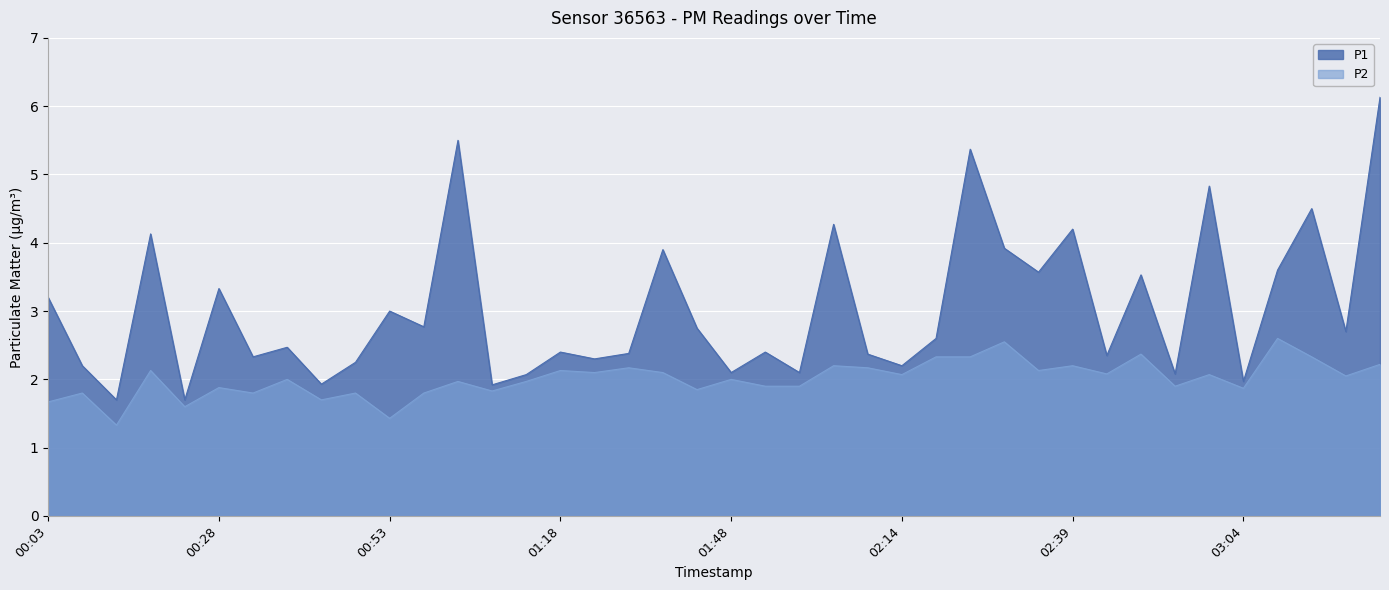

Where is the first local maximum for P2?

00:08